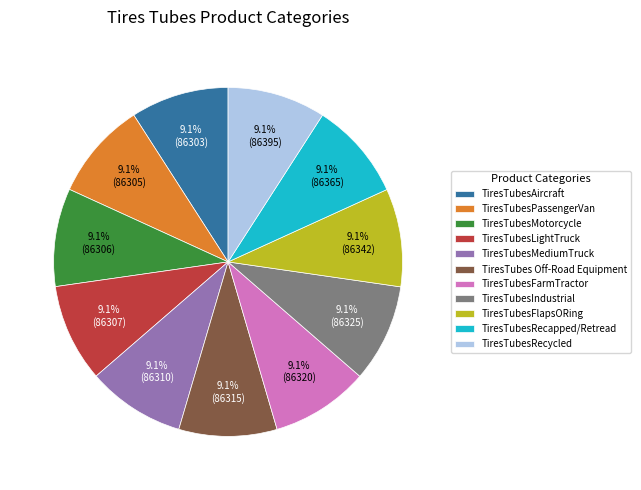

What percentage is NOT represented by TiresTubesAircraft?

90.9%